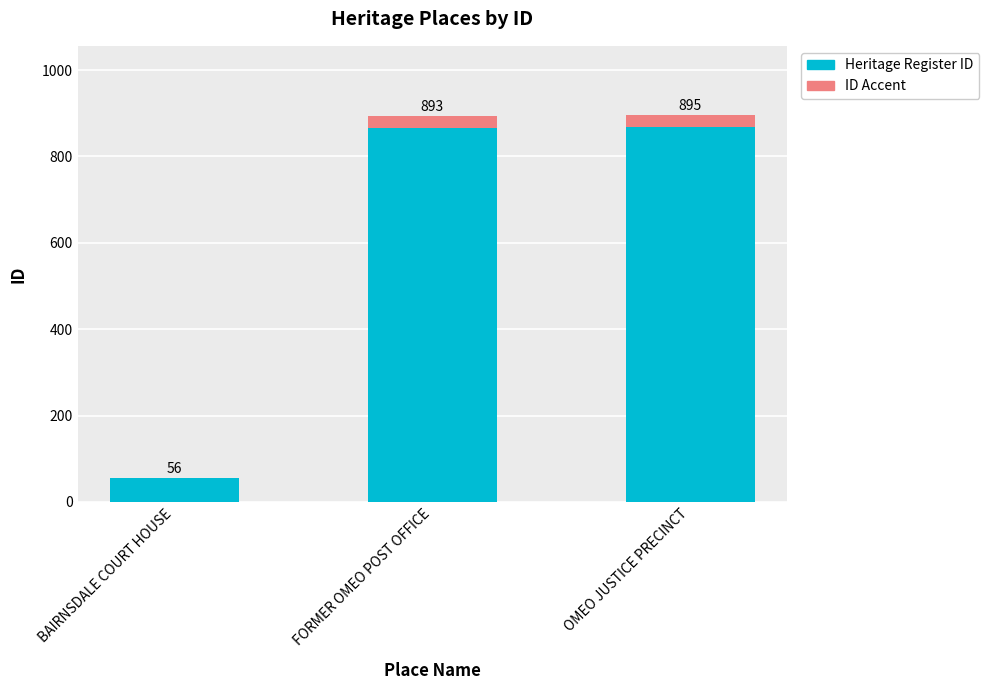

Does the chart contain stacked bars?

Yes